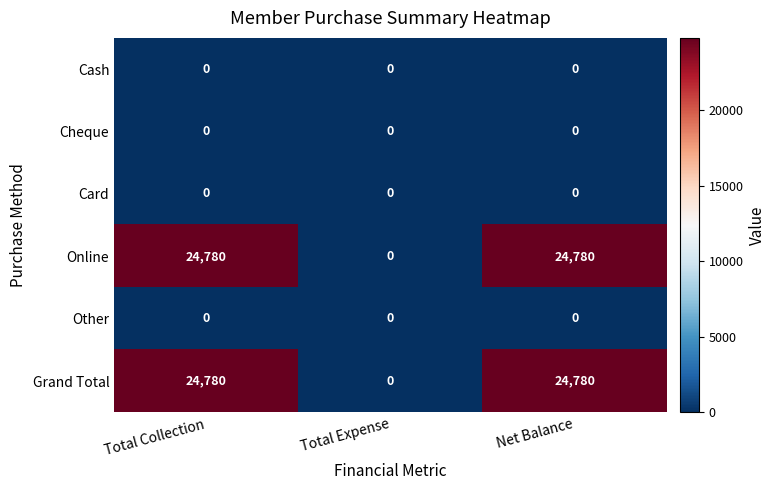

Which category has the lowest value in the Online series?

Total Expense